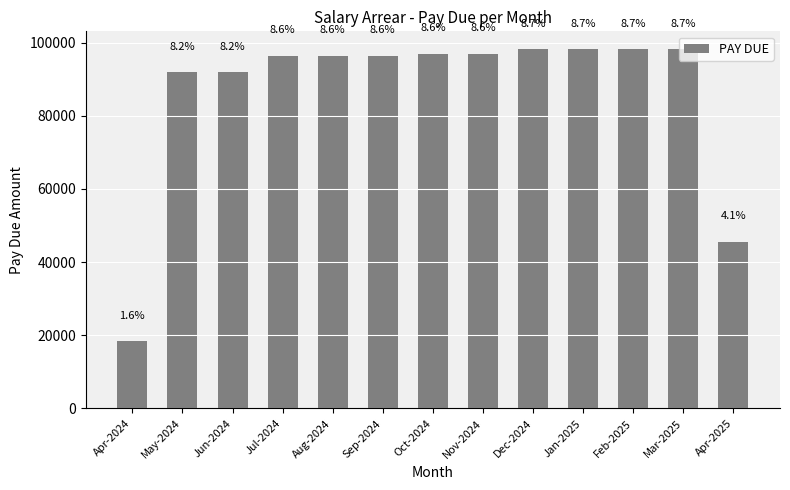

How many bars are there in total?

13